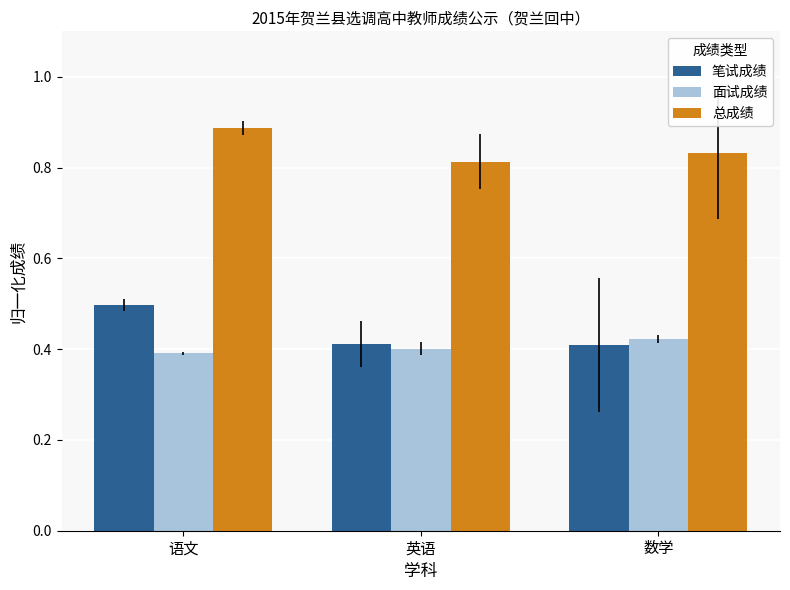

What position from the left is 英语?

2